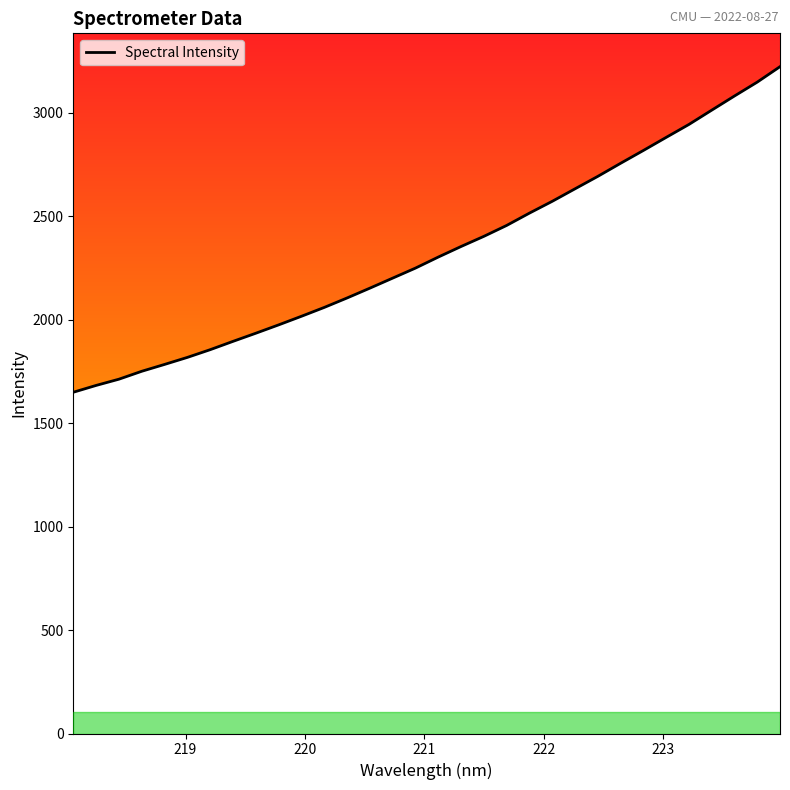

What is the smallest value displayed?

1649.1